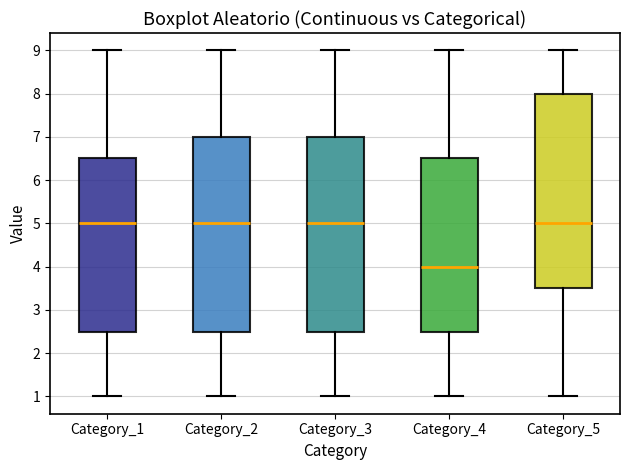

Where is the upper edge of the box for Category_1 on the y-axis? The values are not printed on the chart, so give them approximately, as read against the axis.

6.5